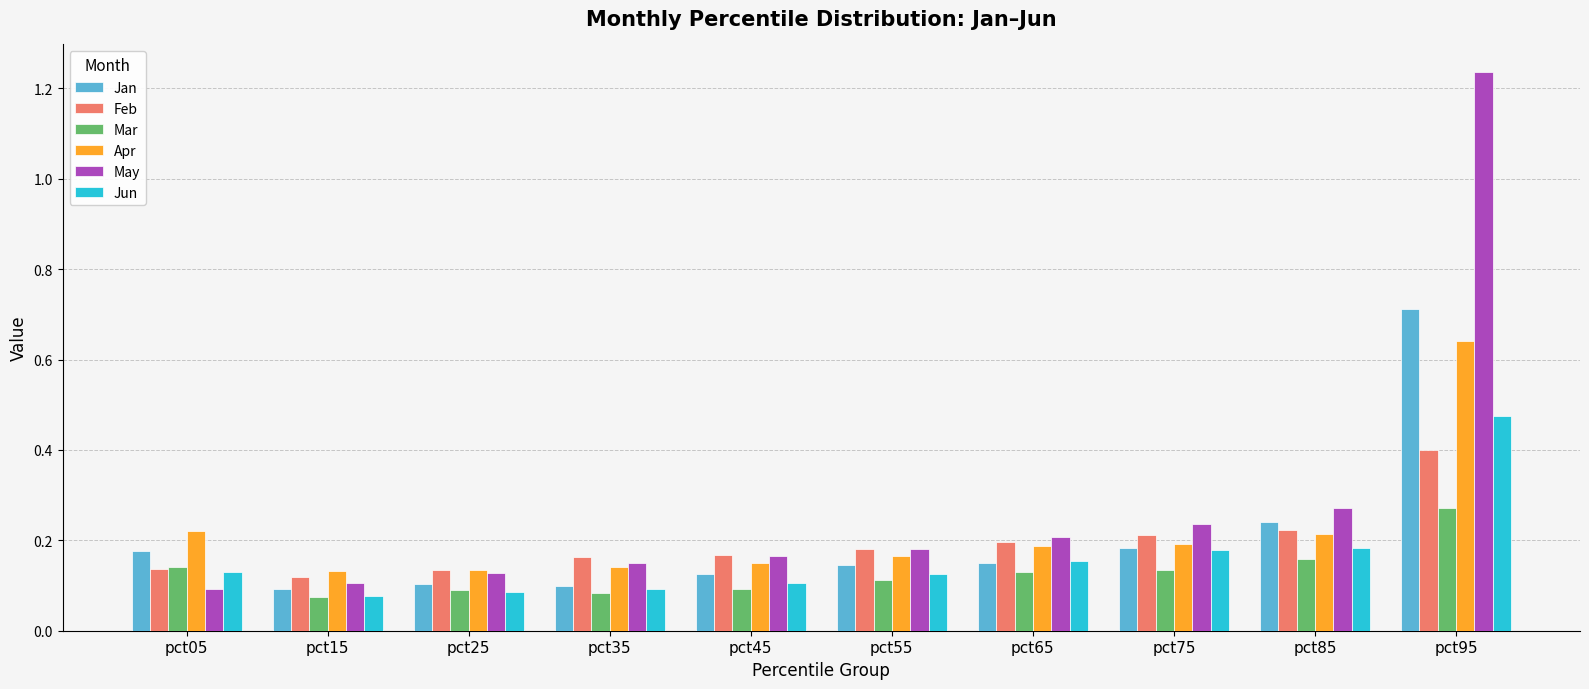

Is it true that Jan equals 0.2 at pct95?

False